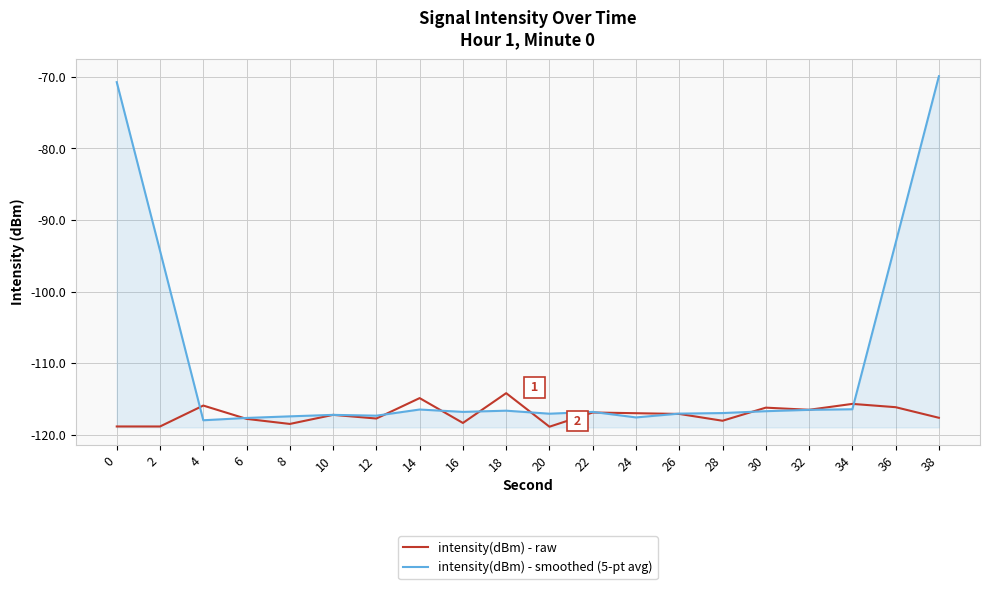

In intensity(dBm) - smoothed (5-pt avg), how many points are higher than both neighbors (excluding endpoints)?

4